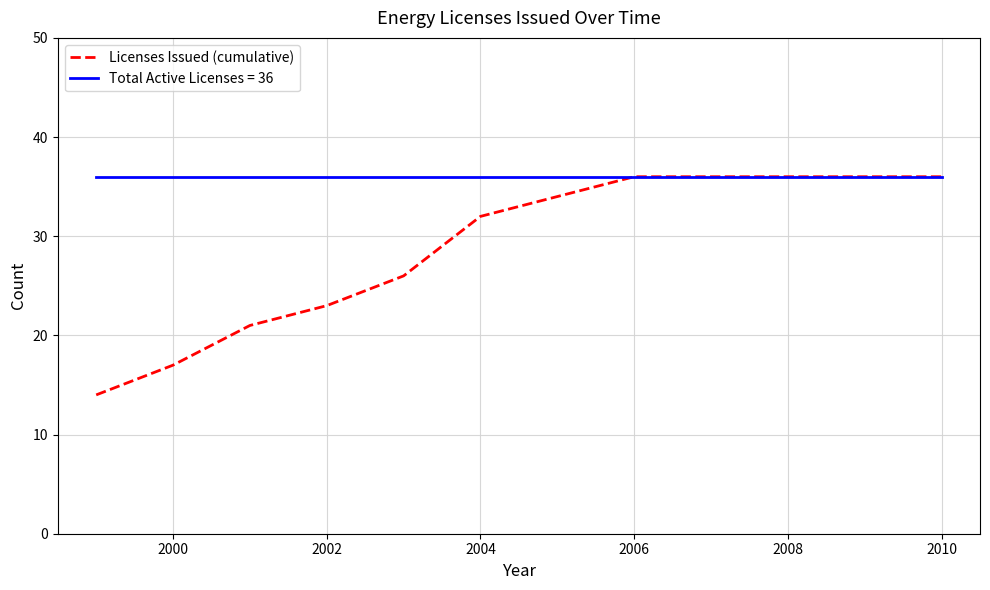

Which series has the widest spread of values?

Licenses Issued (cumulative)